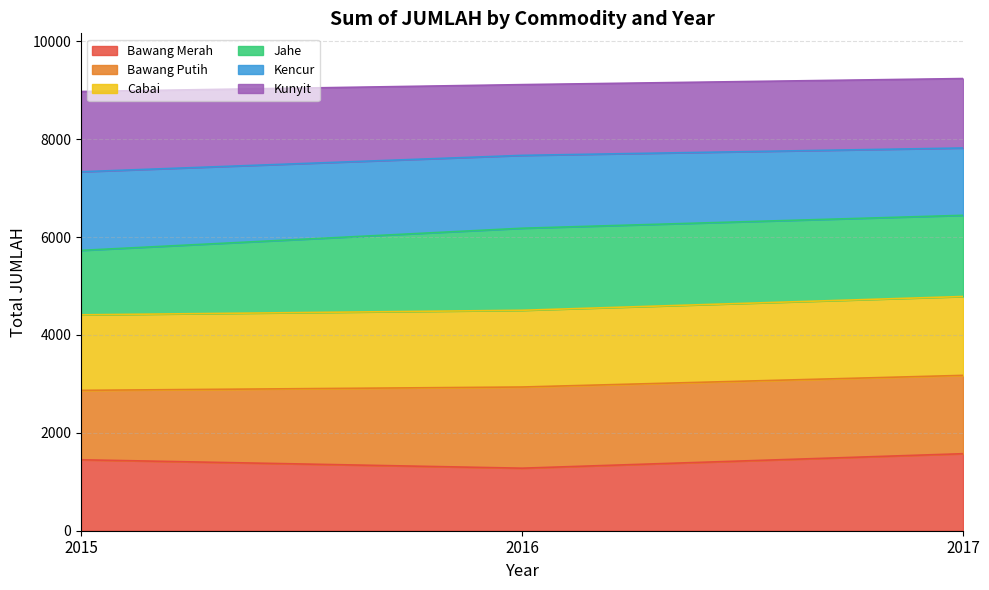

Is it true that Kencur equals 13282 at 2017?

False